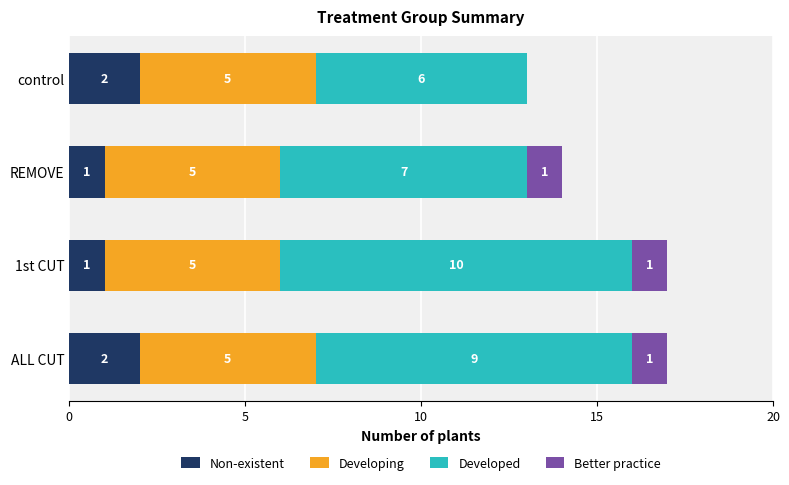

What is the sum of all Non-existent values?

6